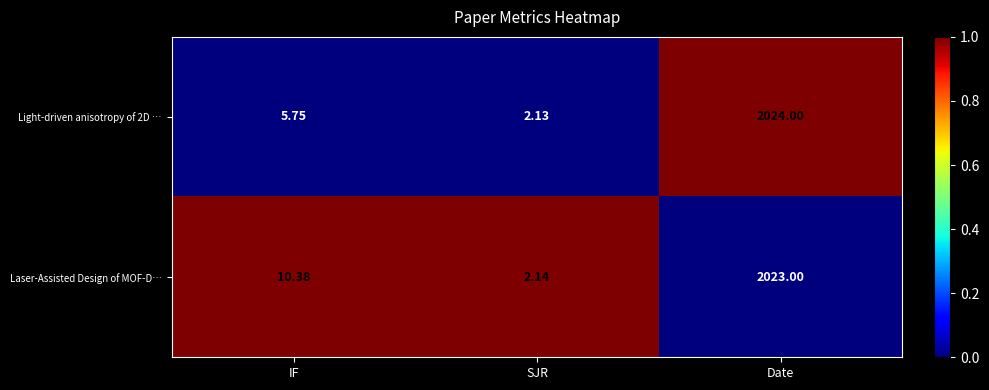

Rank the series by their average value, from highest to lowest.

Laser-Assisted Design of MOF-D…, Light-driven anisotropy of 2D …